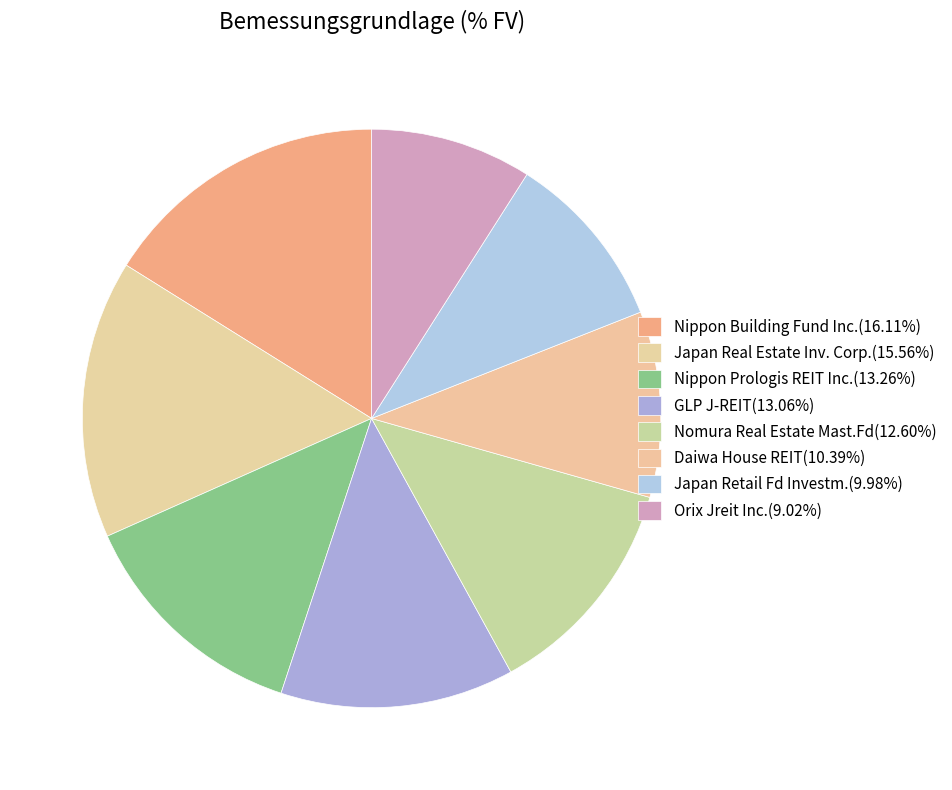

Count the number of slices in the pie.

8